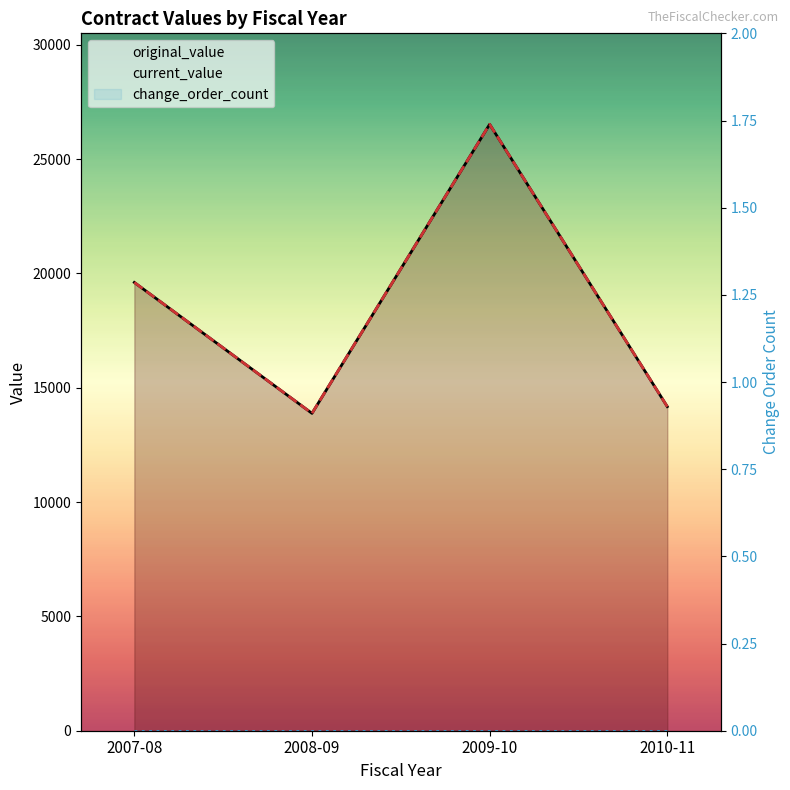

At which label is change_order_count closest to 0?

2007-08